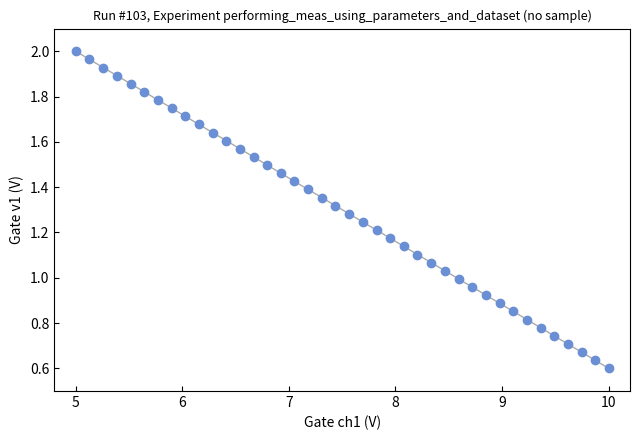

What is the range of X values (max minus min)?

5.0